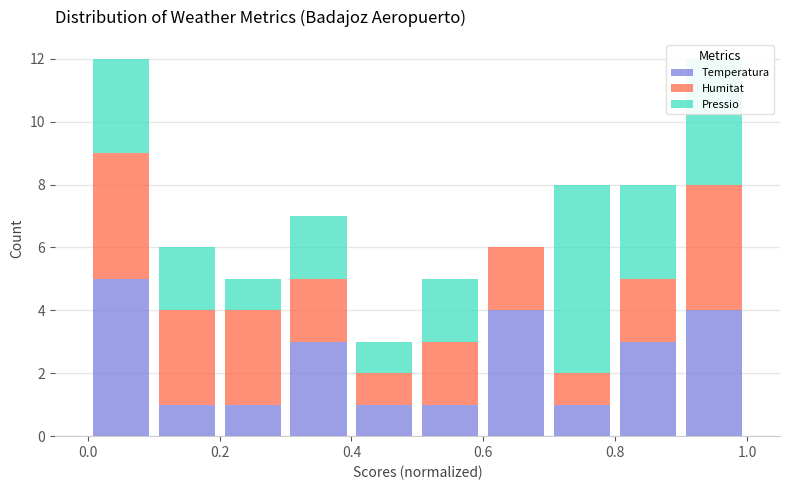

Reading left to right, transcribe this chart: for each stacked bar, give the range it covers on the x-axis and its total height. The values are not printed on the chart, so give them approximately, as read against the axis.

0.0 to 0.1: 12
0.1 to 0.2: 6
0.2 to 0.3: 5
0.3 to 0.4: 7
0.4 to 0.5: 3
0.5 to 0.6: 5
0.6 to 0.7: 6
0.7 to 0.8: 8
0.8 to 0.9: 8
0.9 to 1.0: 12